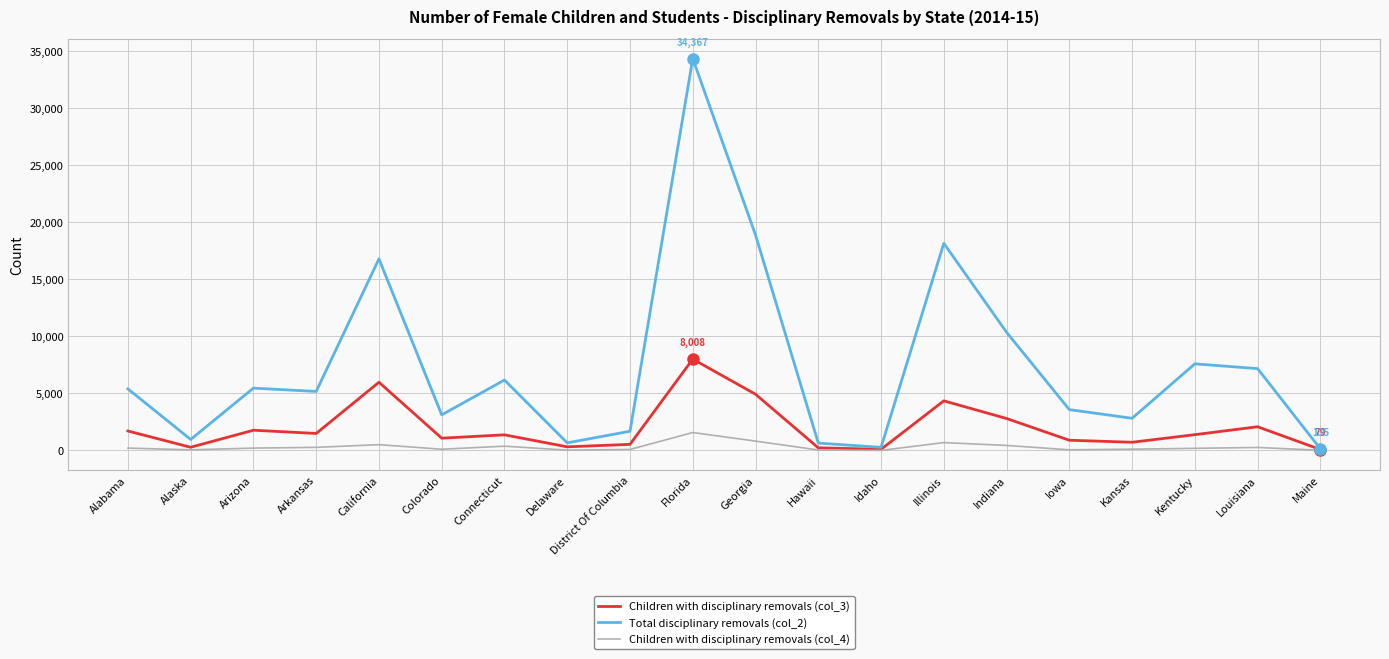

Is this an area chart (filled region under the line)?

No